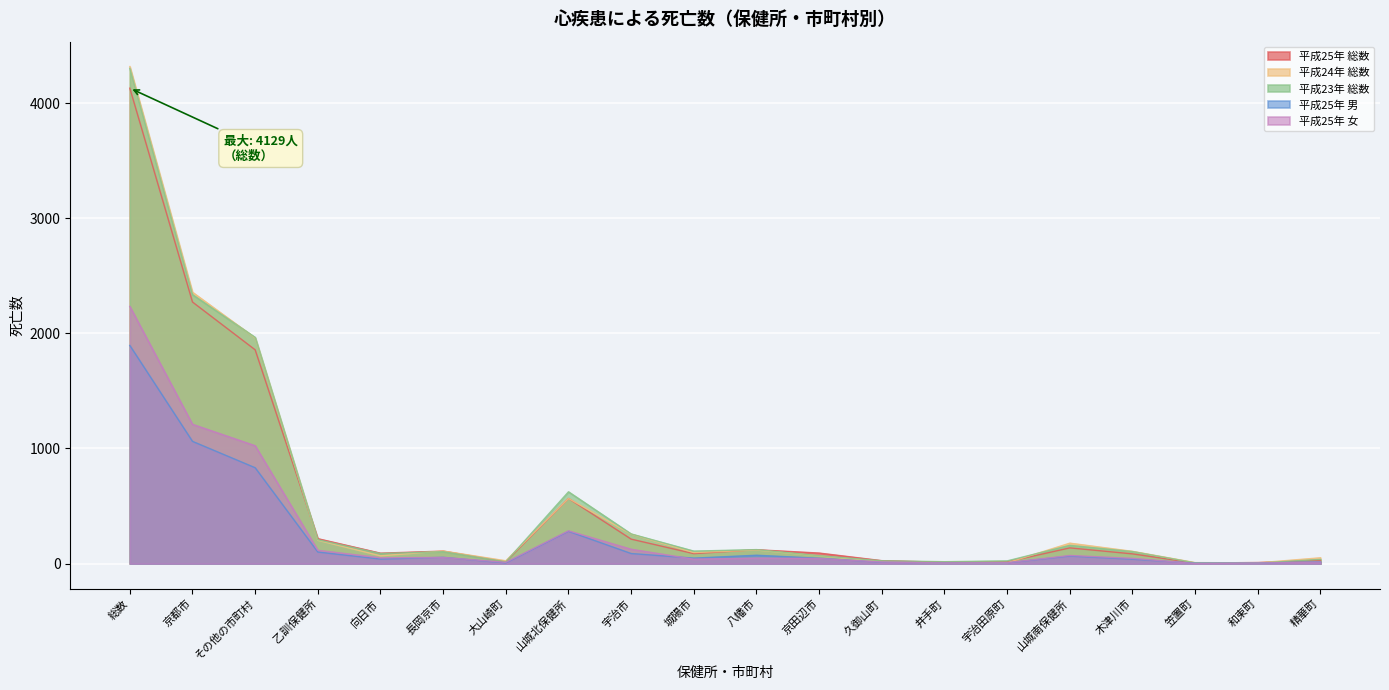

Is the value of 平成23年 総数 at 井手町 greater than the value of 平成24年 総数 at 木津川市?

No